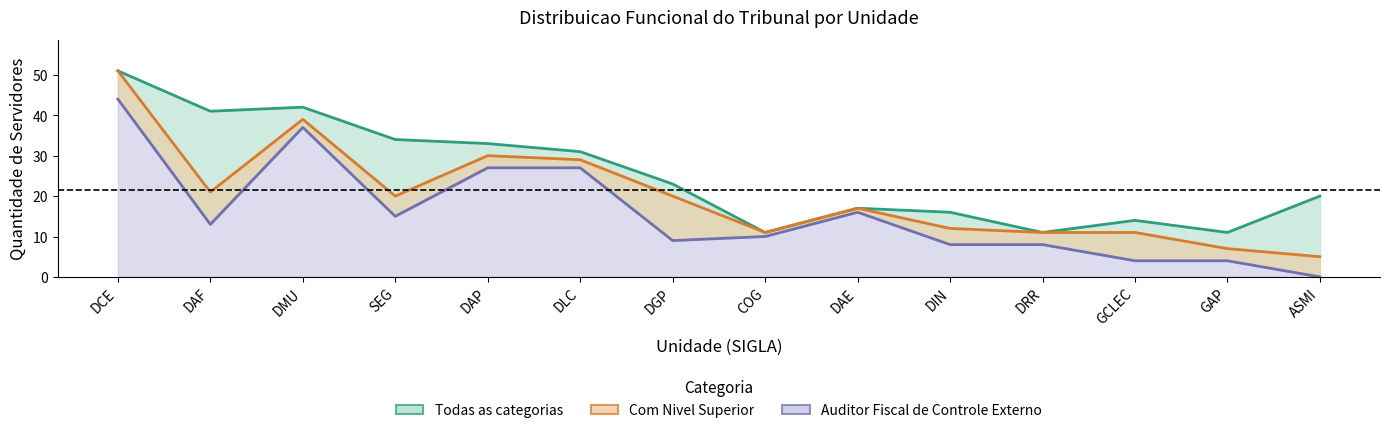

What is the difference between the maximum and minimum values in the Auditor Fiscal series?

44